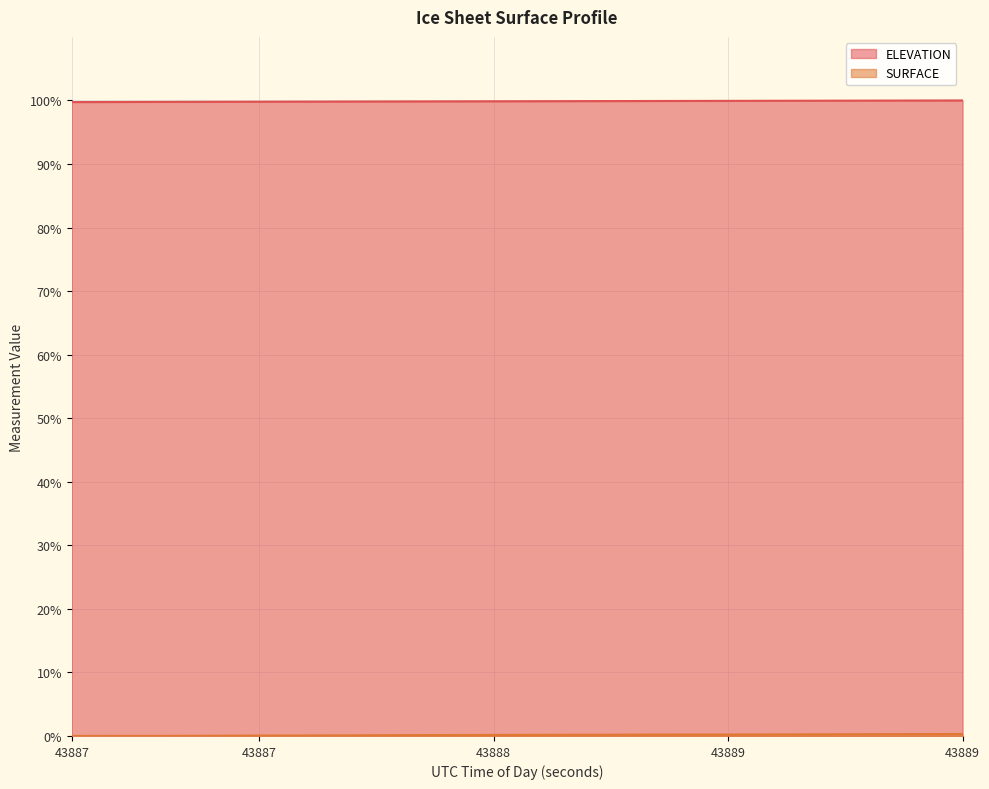

Is the value of ELEVATION at 43887.9206 greater than the value of SURFACE at 43888.9446?

Yes